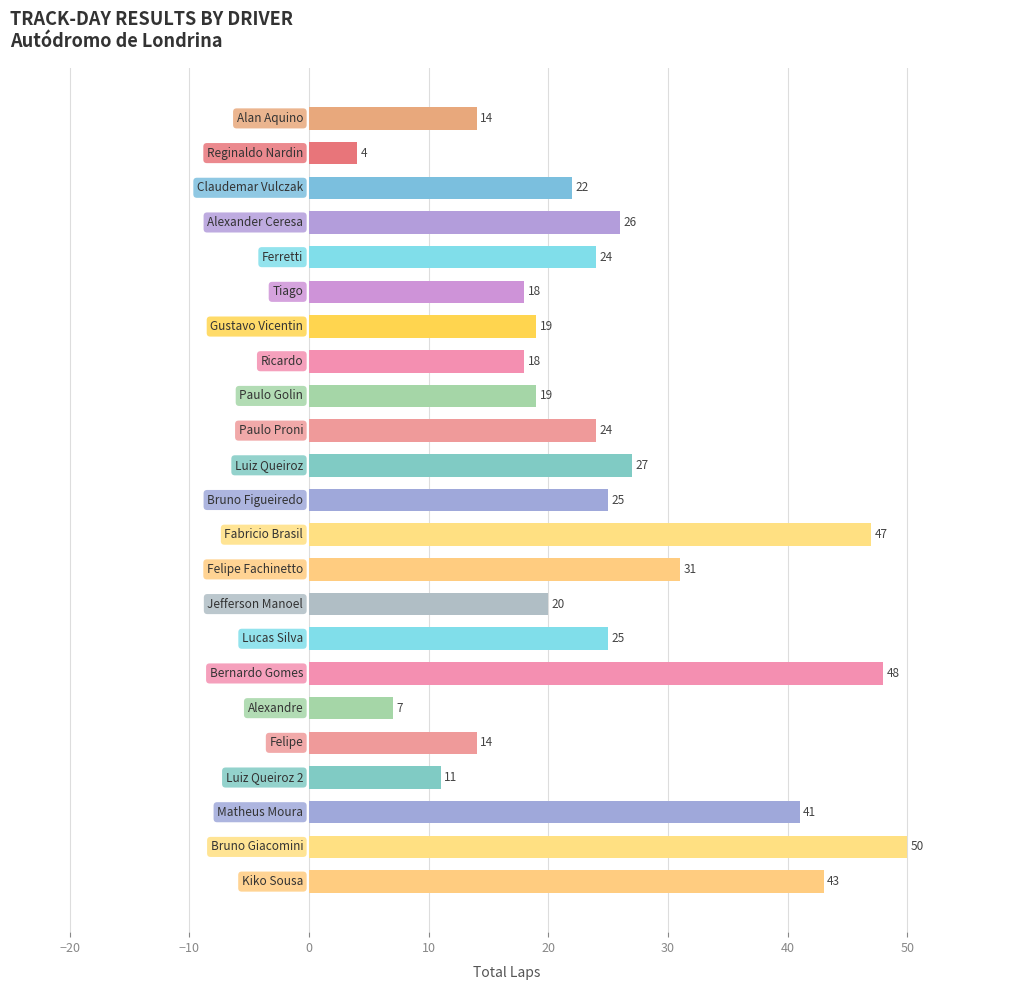

What is the value of the 7th bar from the top?

19